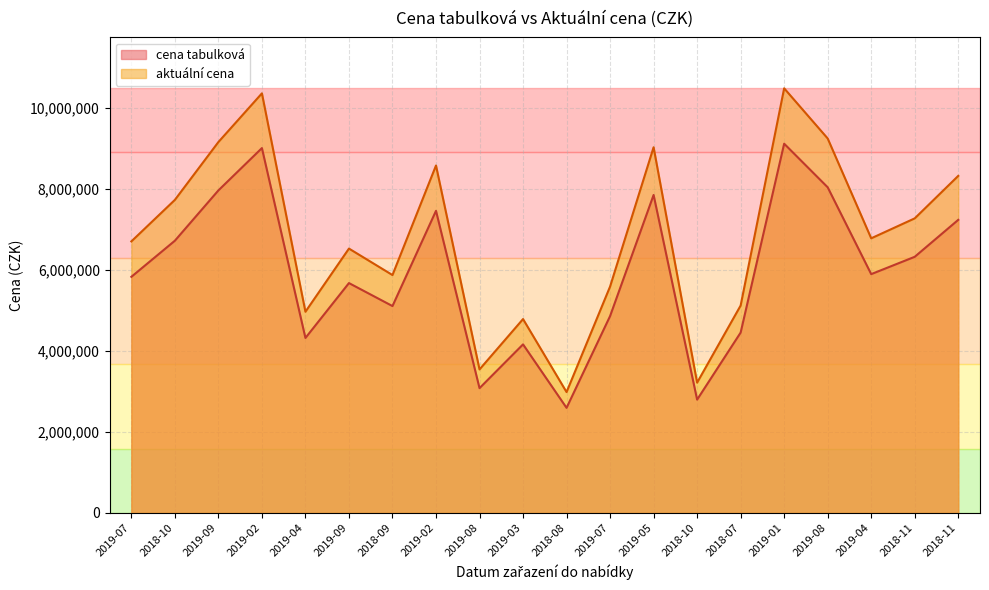

What is the difference between the second highest and minimum values in the cena tabulková series?

6408000